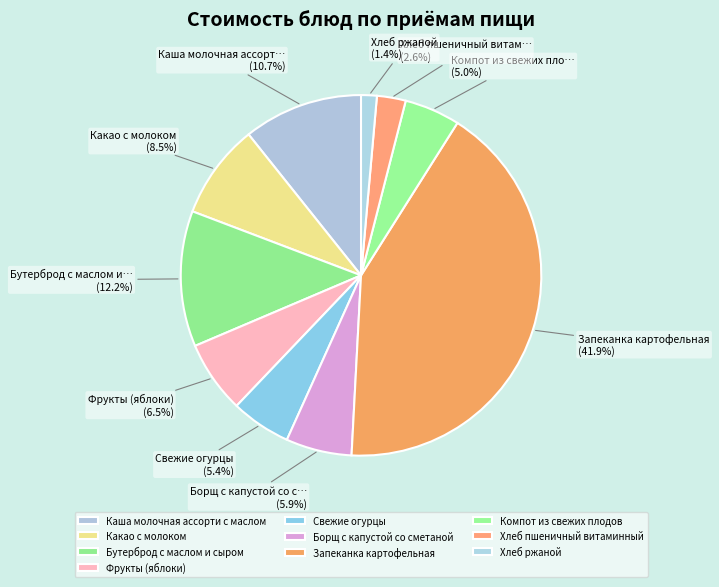

Does Компот из свежих плодов represent more than half of the total?

No